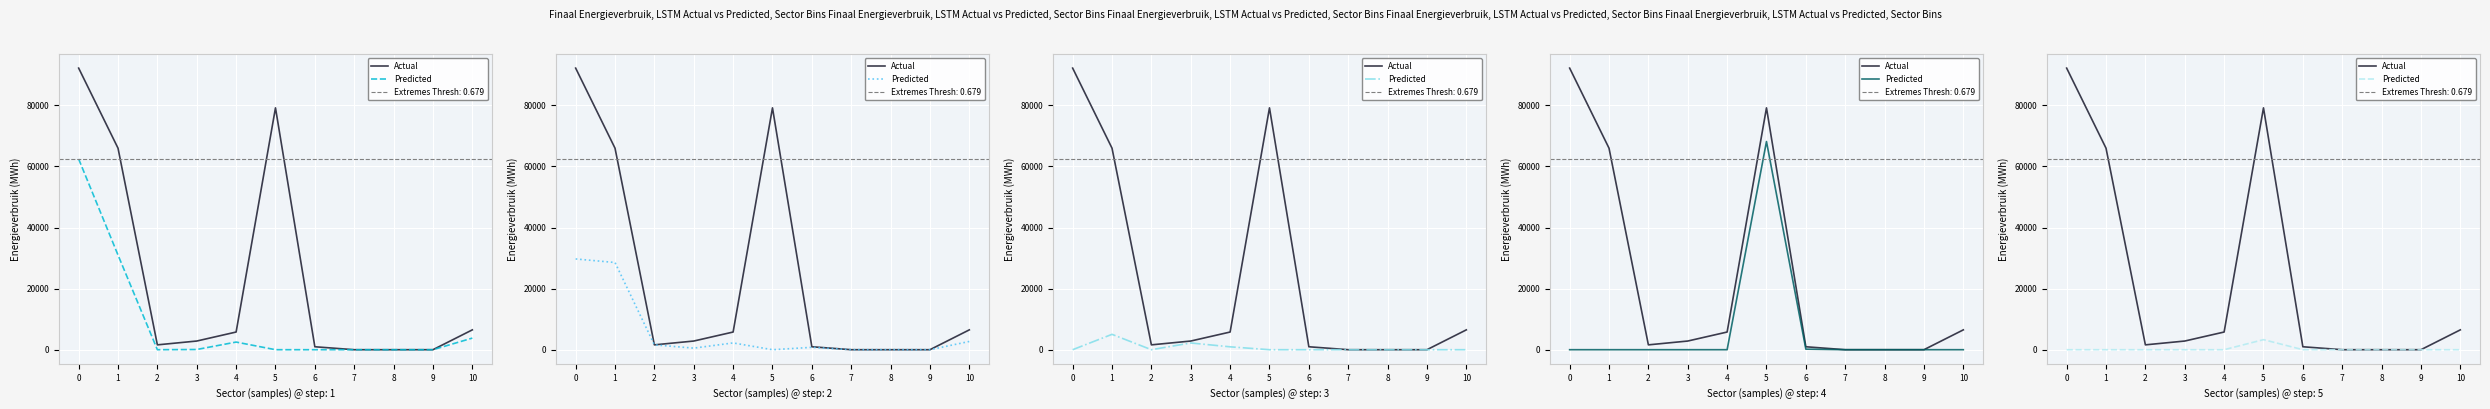

At which label is Actual closest to 46106?

1